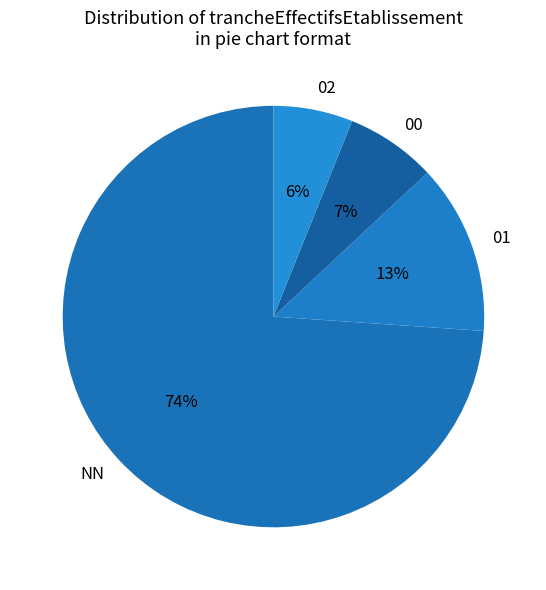

Which category has the biggest portion of the pie?

NN